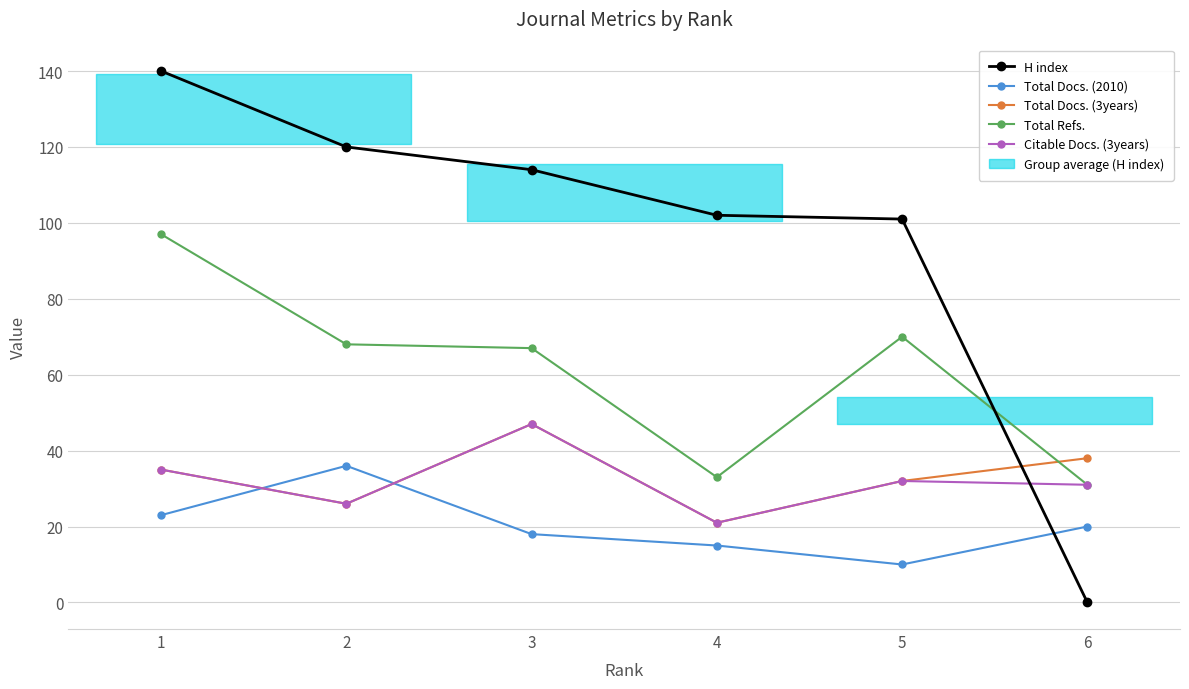

Count the Total Docs. (3years) values in the range 26 to 38.

4